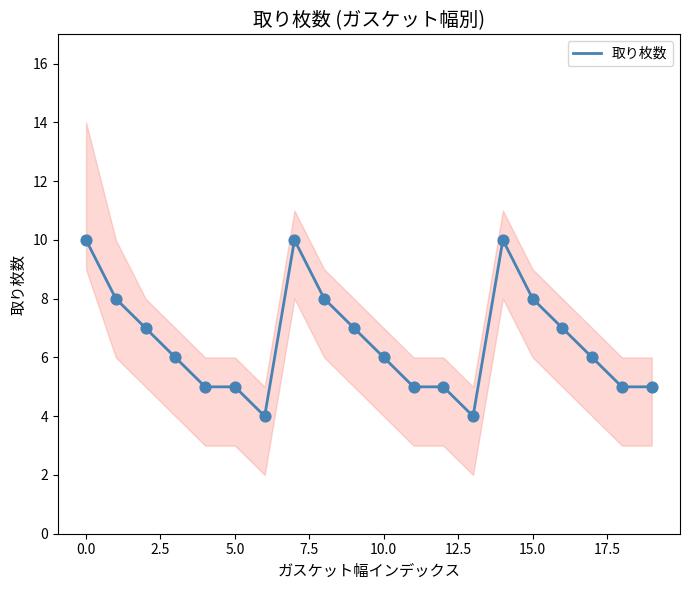

The 取り枚数 series shows 5 at 5.0. True or false?

True